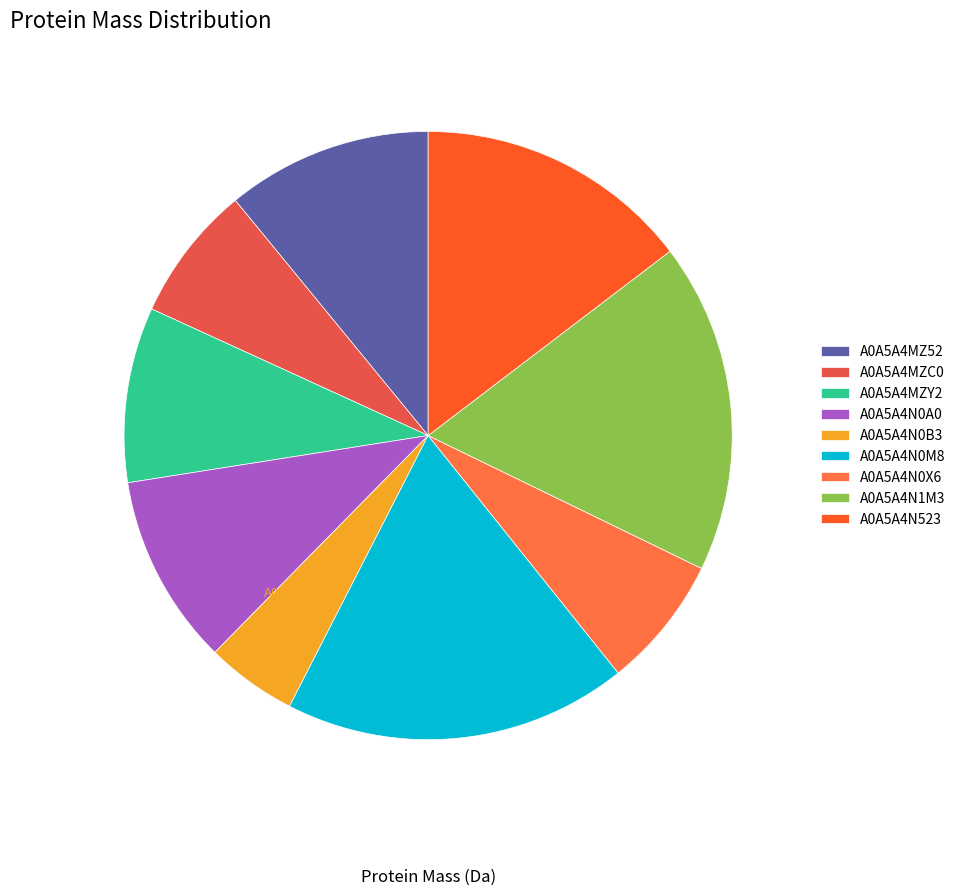

Is A0A5A4N523 the majority of the pie?

No